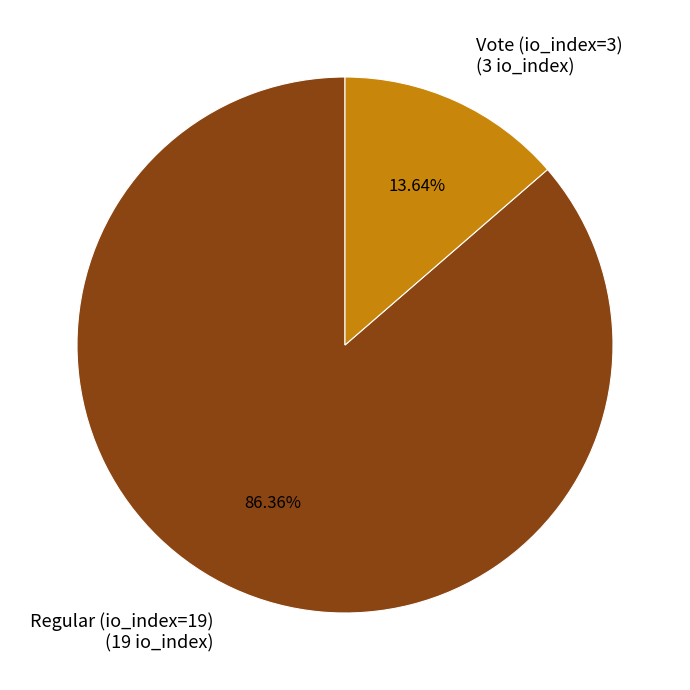

The Regular (io_index=19) slice represents 86% of the pie. True or false?

True